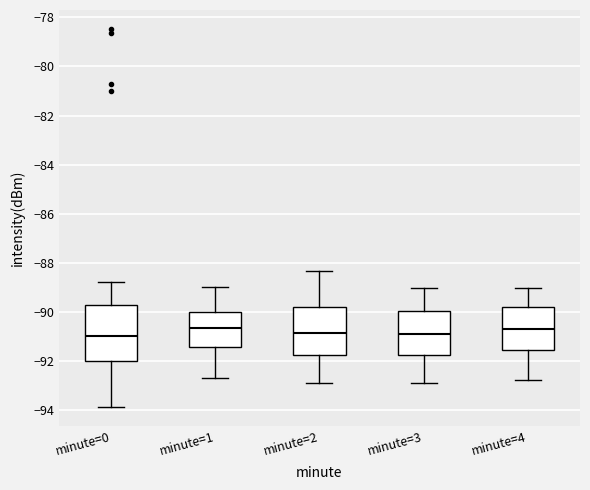

Reading left to right, transcribe this box plot: for each box, give where its median line is, the range the box spans, and where its two whiskers end, as read against the y-axis. The values are not printed on the chart, so give them approximately, as read against the axis.

minute=0: median -91.0, box -92.0 to -89.8, whiskers -93.8 to -88.8
minute=1: median -90.6, box -91.4 to -90.0, whiskers -92.6 to -89.0
minute=2: median -90.8, box -91.8 to -89.8, whiskers -93.0 to -88.4
minute=3: median -90.8, box -91.8 to -90.0, whiskers -93.0 to -89.0
minute=4: median -90.6, box -91.6 to -89.8, whiskers -92.8 to -89.0